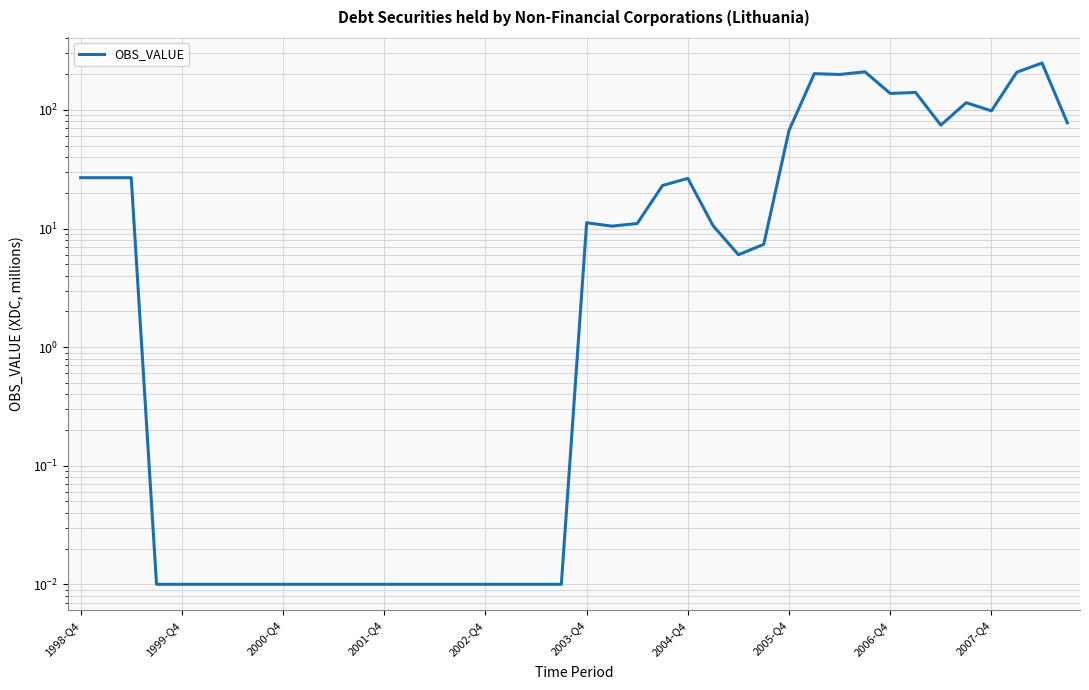

Where is the data nearest to the value 124?

35